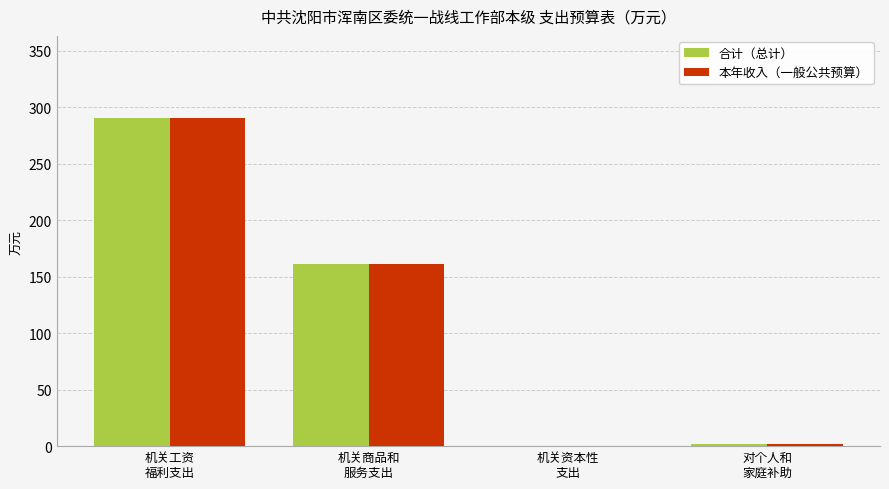

Reading left to right, list all the values displayed in this chart.

合计（总计）: 机关工资
福利支出=290.6	机关商品和
服务支出=161.7	机关资本性
支出=0.0	对个人和
家庭补助=1.9
本年收入（一般公共预算）: 机关工资
福利支出=290.6	机关商品和
服务支出=161.7	机关资本性
支出=0.0	对个人和
家庭补助=1.9